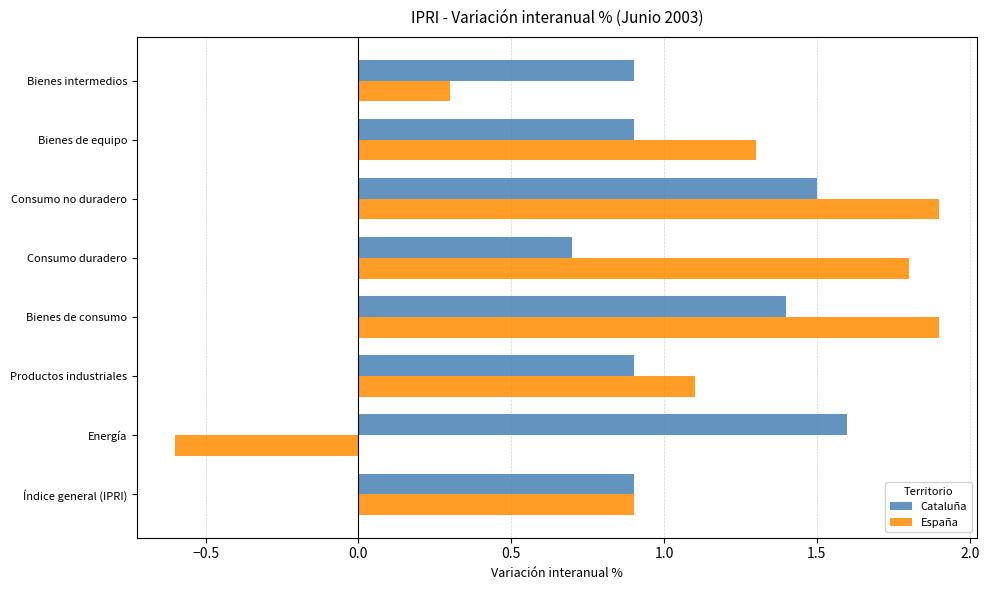

List the series in order of their peak value, highest first.

España, Cataluña